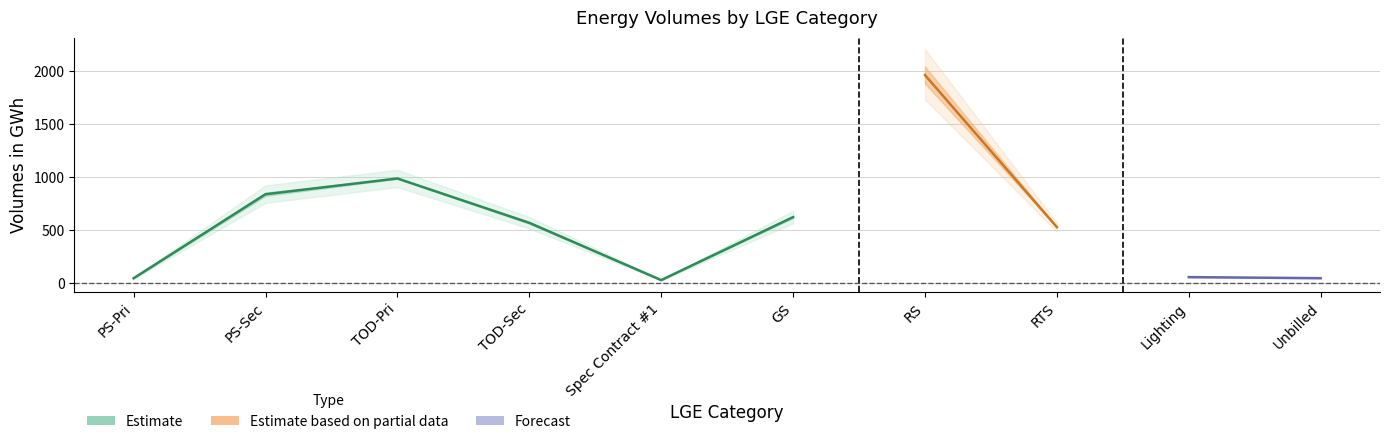

At which label does Billed Actual Jan-June first exceed 576?

PS-Sec